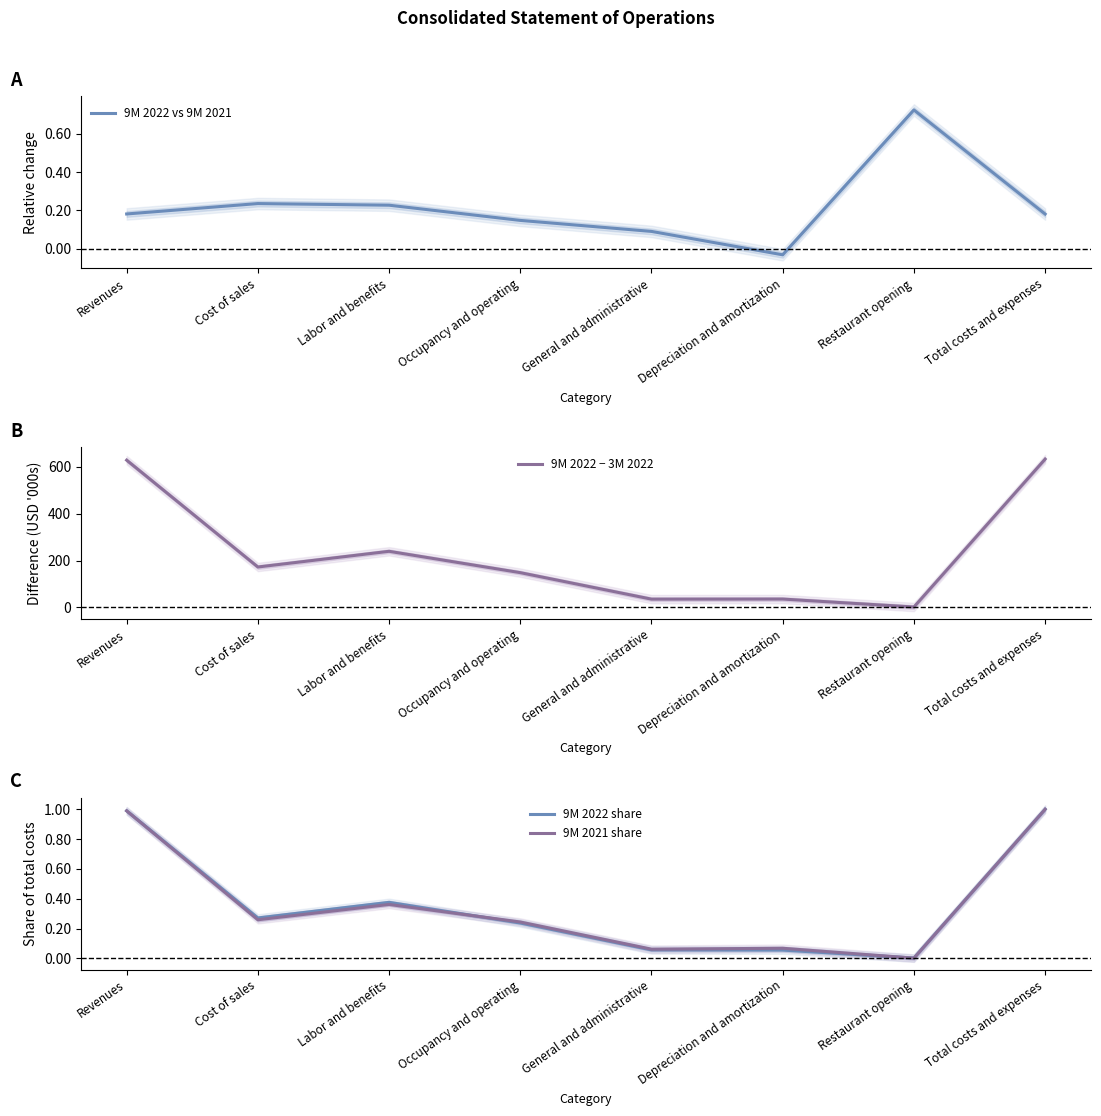

Rank the series by their maximum value, from highest to lowest.

9M 2022 − 3M 2022, 9M 2022 share, 9M 2021 share, 9M 2022 vs 9M 2021